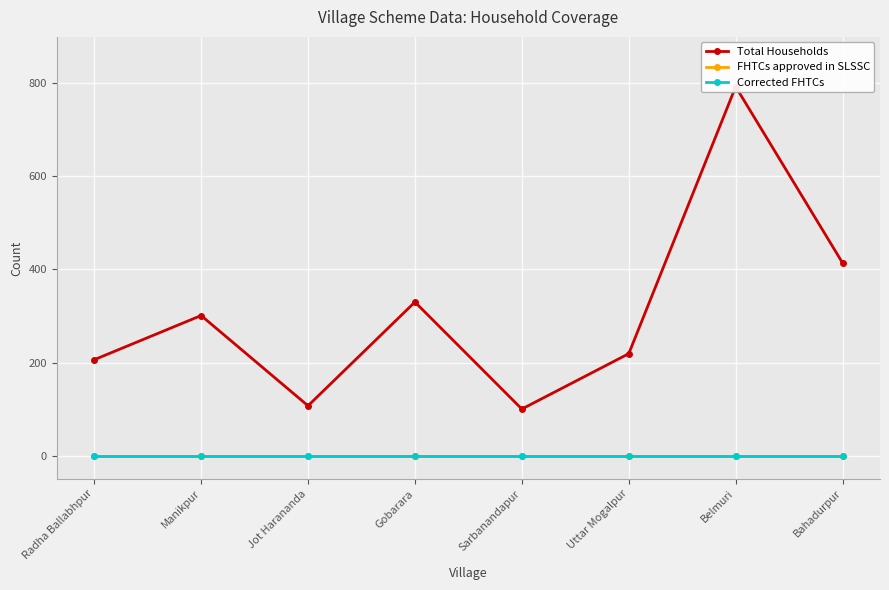

What position from the right is Sarbanandapur?

4